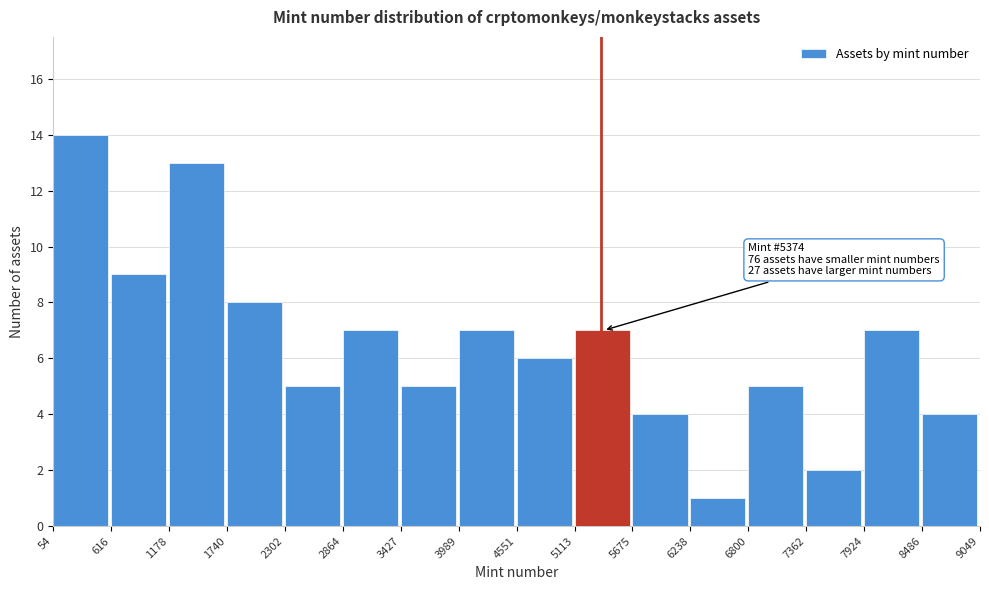

Which range on the x-axis has the tallest bar?

54 to 616